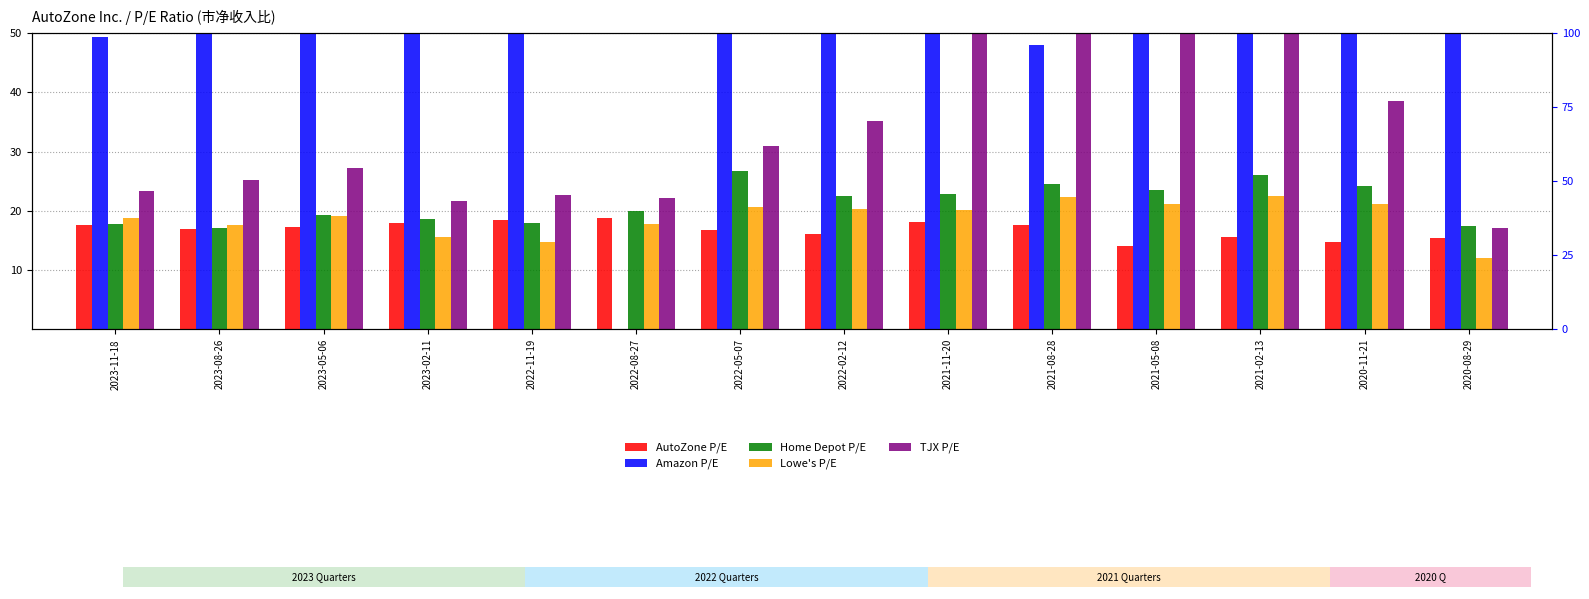

Reading left to right, list all the values displayed in this chart.

AutoZone P/E: 17.7	16.9	17.4	18.0	18.5	18.8	16.7	16.1	18.0	17.6	14.1	15.6	14.7	15.4
Amazon P/E: 49.4	50.0	50.0	50.0	50.0	0.0	50.0	50.0	50.0	48.1	50.0	50.0	50.0	50.0
Home Depot P/E: 17.7	17.1	19.4	18.6	17.9	19.9	26.8	22.5	22.8	24.5	23.6	26.0	24.2	17.4
Lowe's P/E: 18.8	17.6	19.1	15.5	14.8	17.8	20.7	20.3	20.1	22.4	21.1	22.5	21.2	12.0
TJX P/E: 23.3	25.2	27.2	21.7	22.7	22.2	31.0	35.3	50.0	50.0	50.0	50.0	38.6	17.1